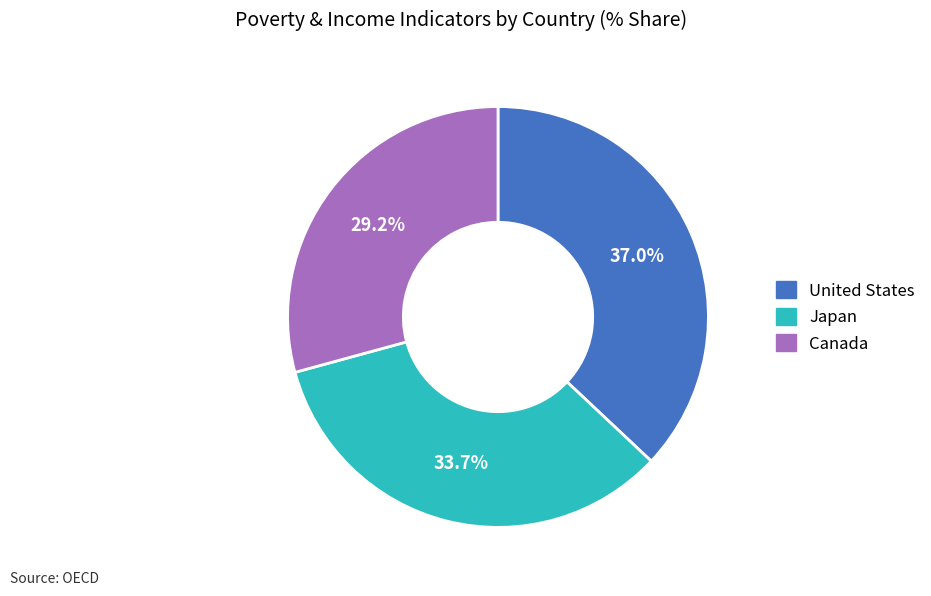

The Canada slice represents 29% of the pie. True or false?

True